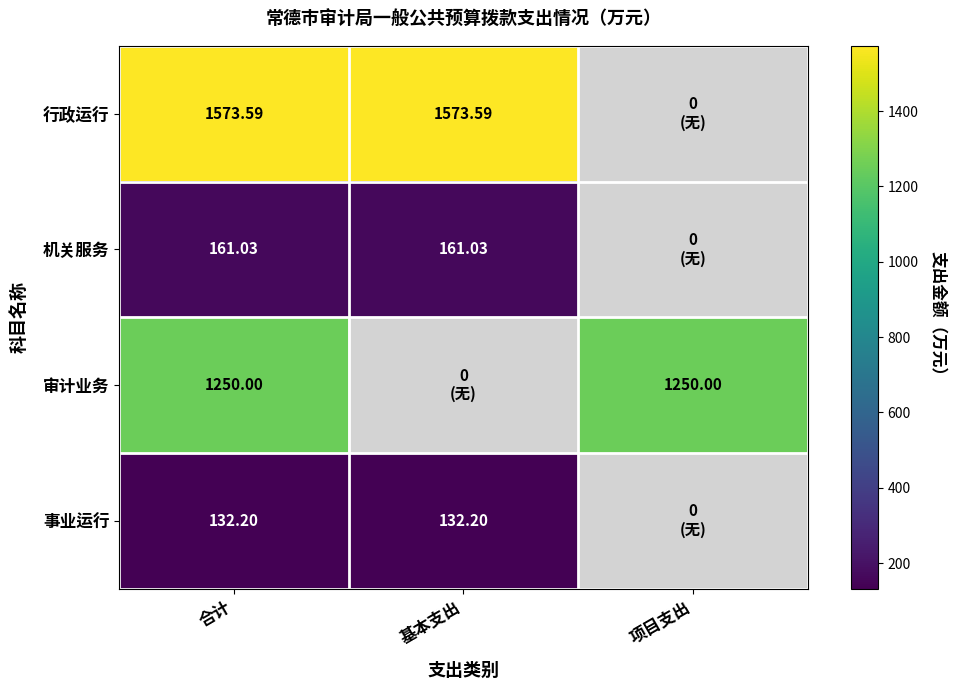

Rank the series by their maximum value, from highest to lowest.

行政运行, 审计业务, 机关服务, 事业运行